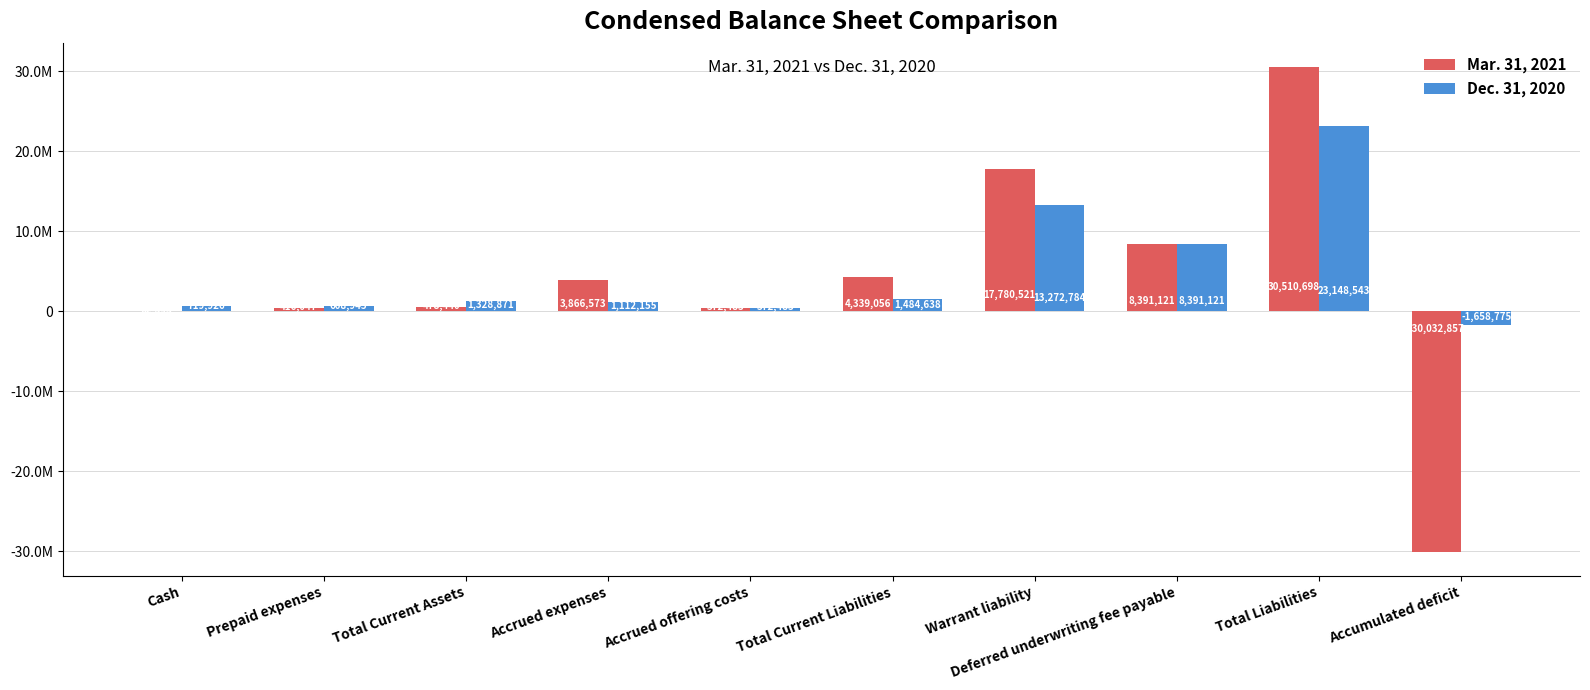

Are the bars horizontal?

No